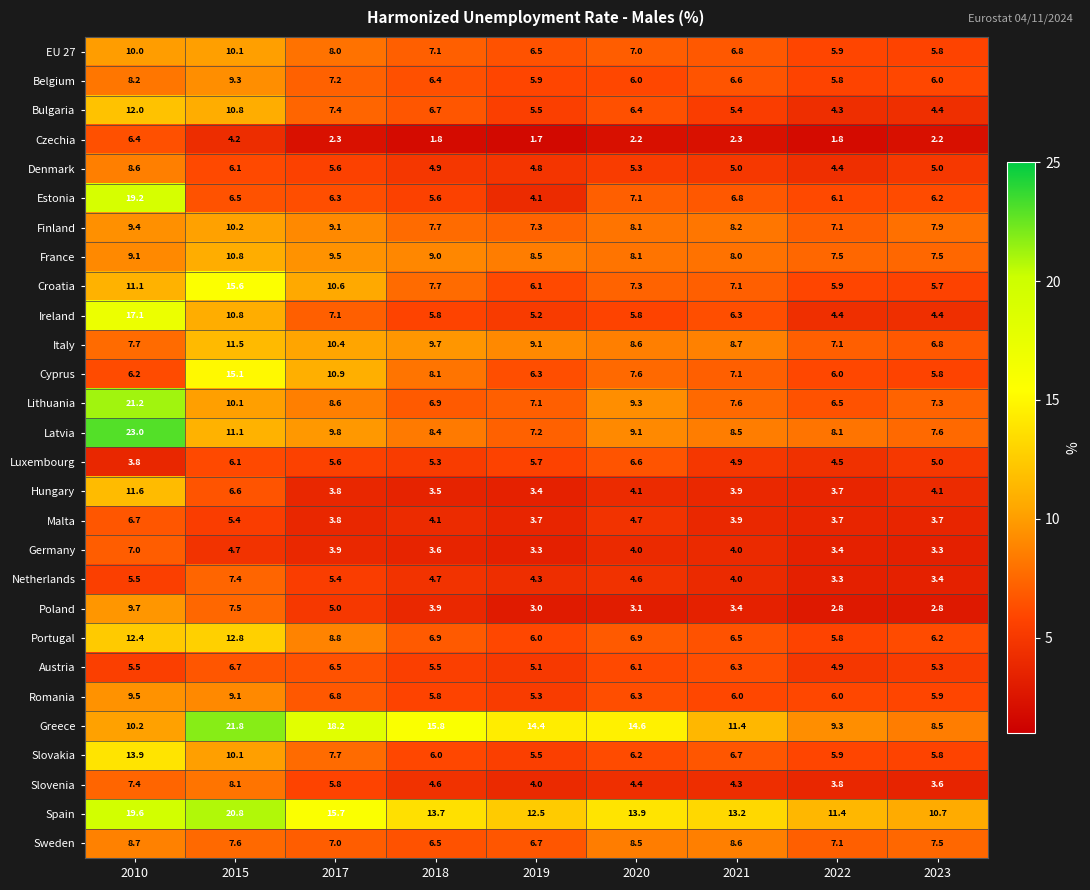

What is the total value across all series at 2010?

300.7